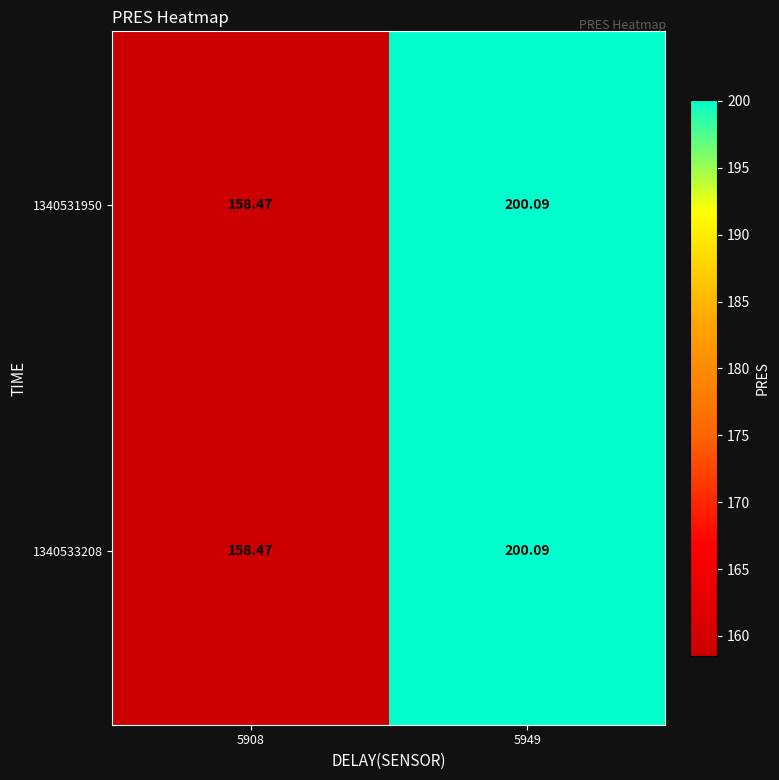

Is the value of 1340533208 at 5949 greater than the value of 1340531950 at 5908?

Yes